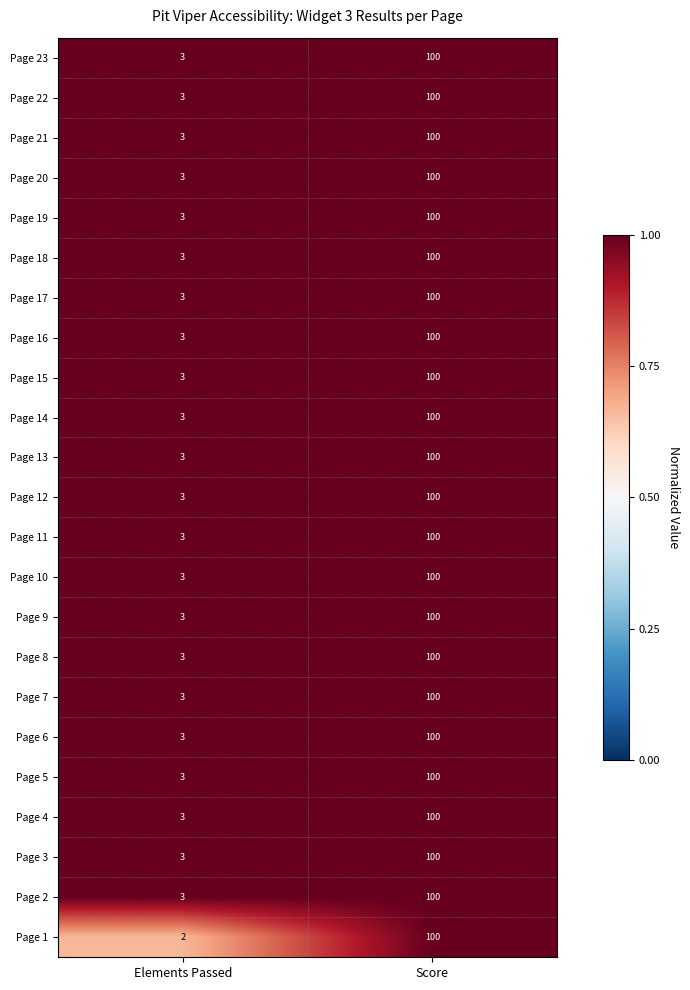

List the labels in order of Page 23 value, smallest first.

Elements Passed, Score